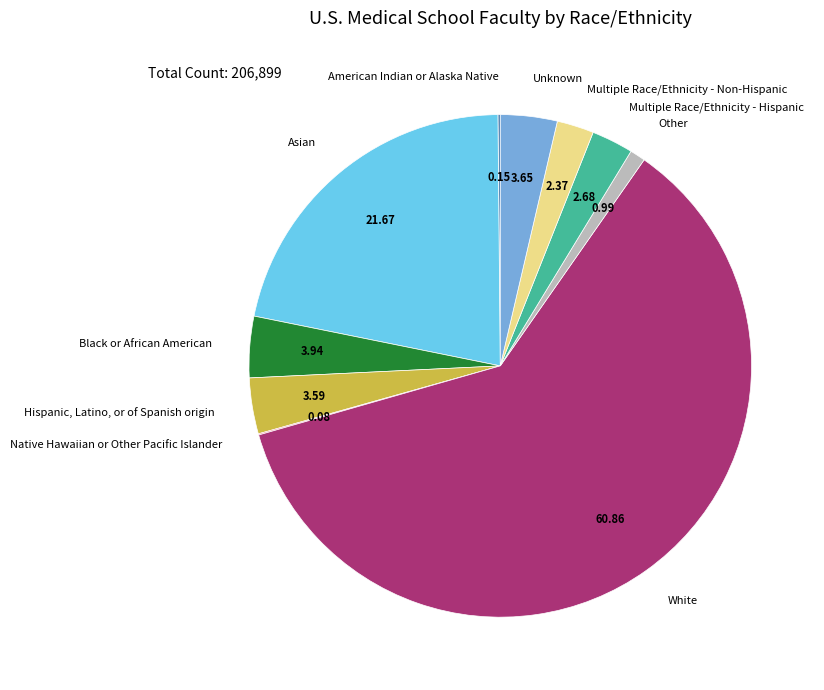

Do Asian and Multiple Race/Ethnicity - Non-Hispanic together represent more than half of the pie?

No